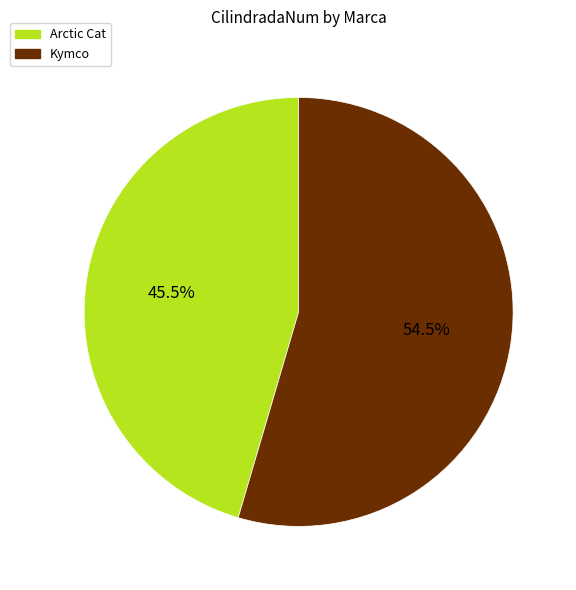

To the nearest percent, what is the average slice percentage?

50%